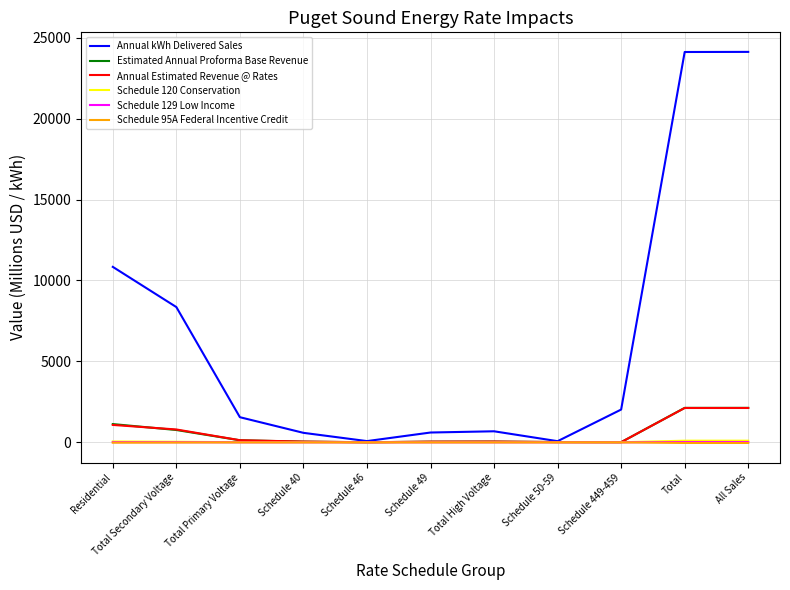

True or false: Annual Estimated Revenue @ Rates has a value of 2121.8 at All Sales.

True